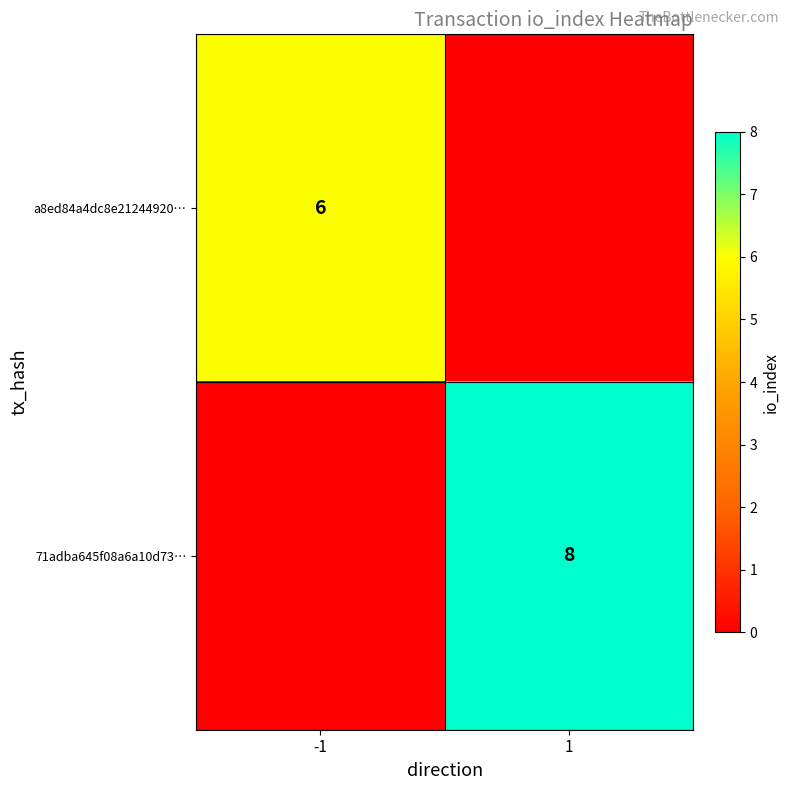

At which category is the sum across all series the highest?

1